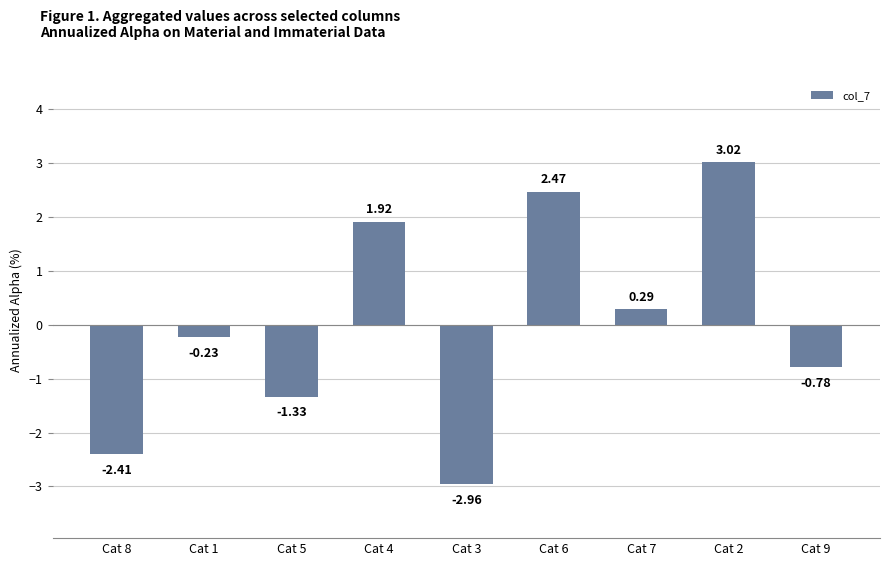

Does the chart contain any negative values?

Yes